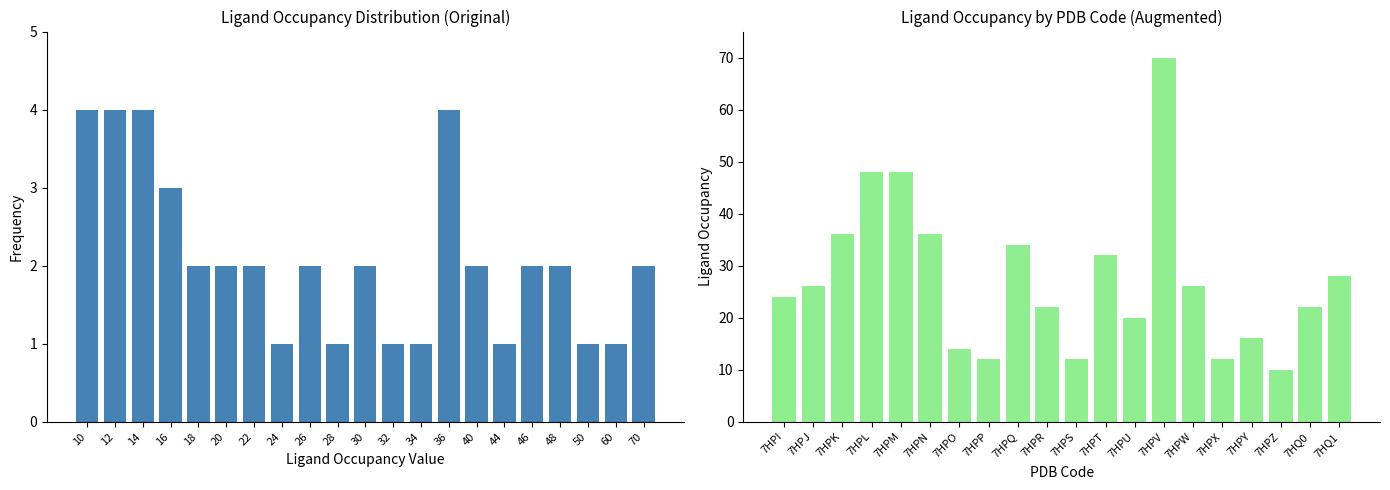

What is the minimum value shown in the chart?

10